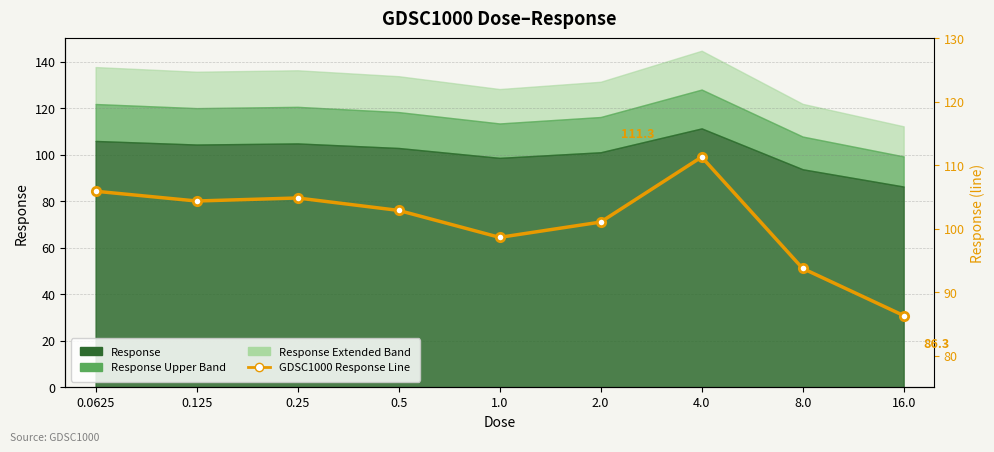

What is the ratio of the value at 0.5 to the value at 16.0?

1.2